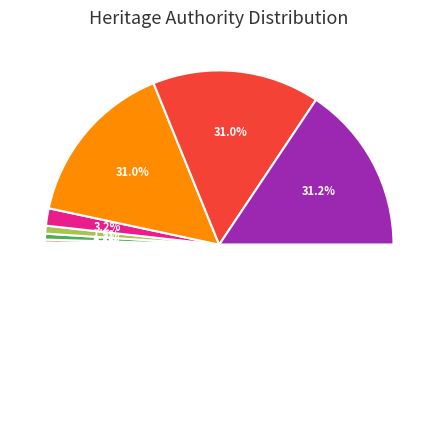

Is there a majority slice in this chart?

No